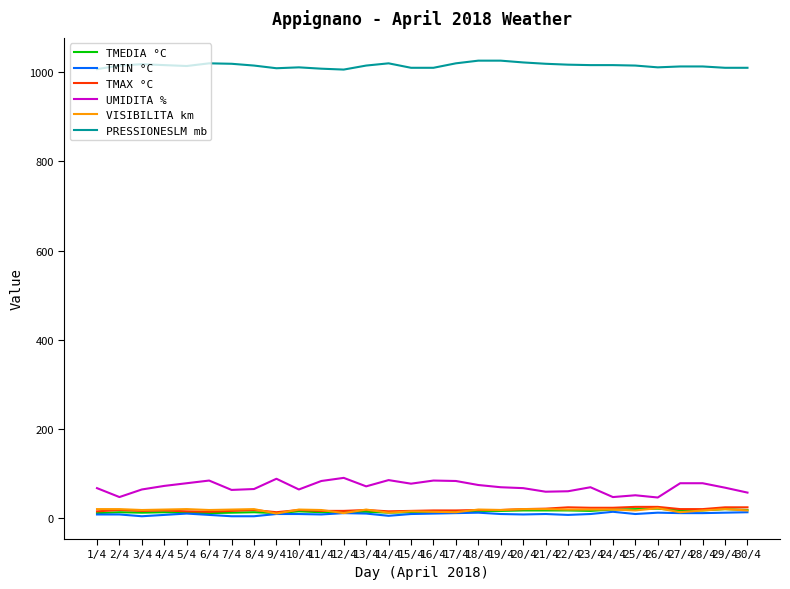

What is the minimum value for UMIDITA %?

47